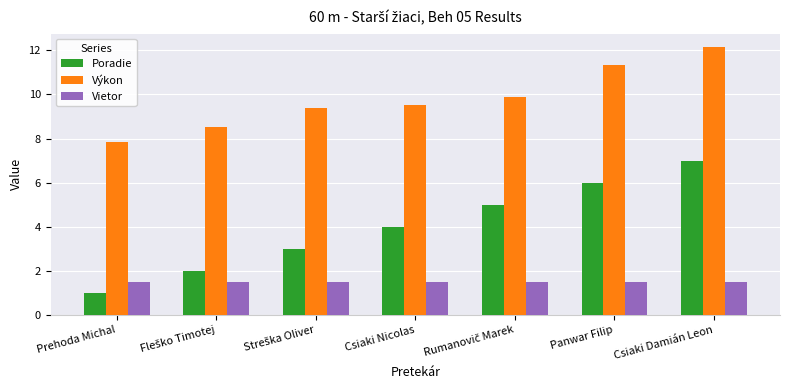

What is the difference between the highest and lowest values at Panwar Filip?

9.8